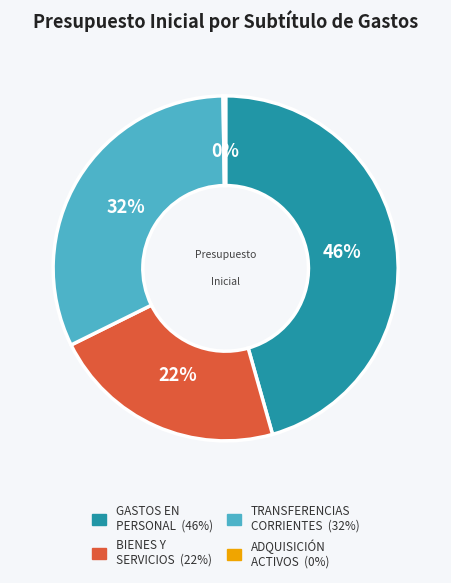

To the nearest percent, what is the average slice percentage?

25%